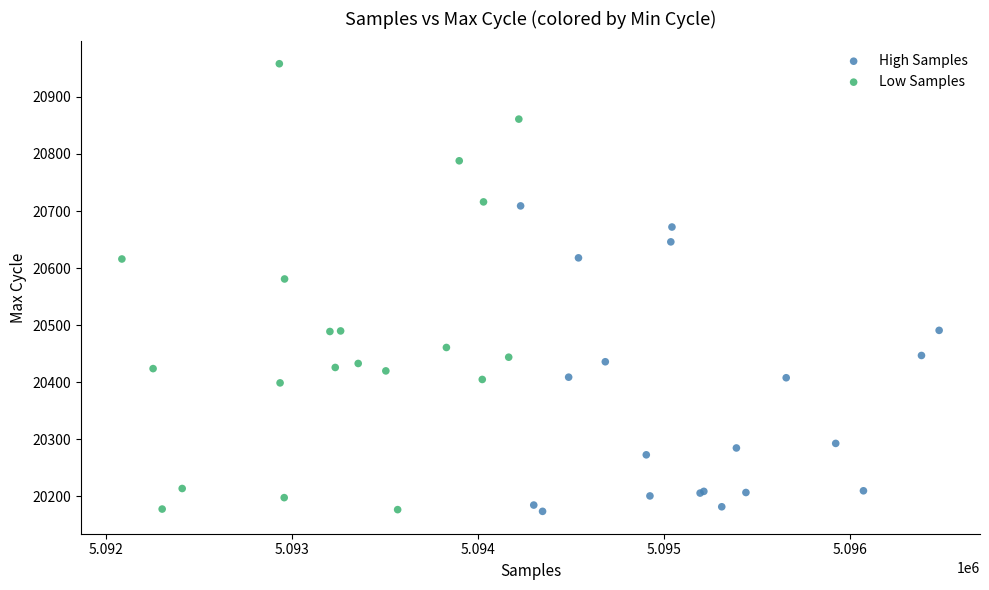

Which series has the largest Y range (max minus min)?

Low Samples